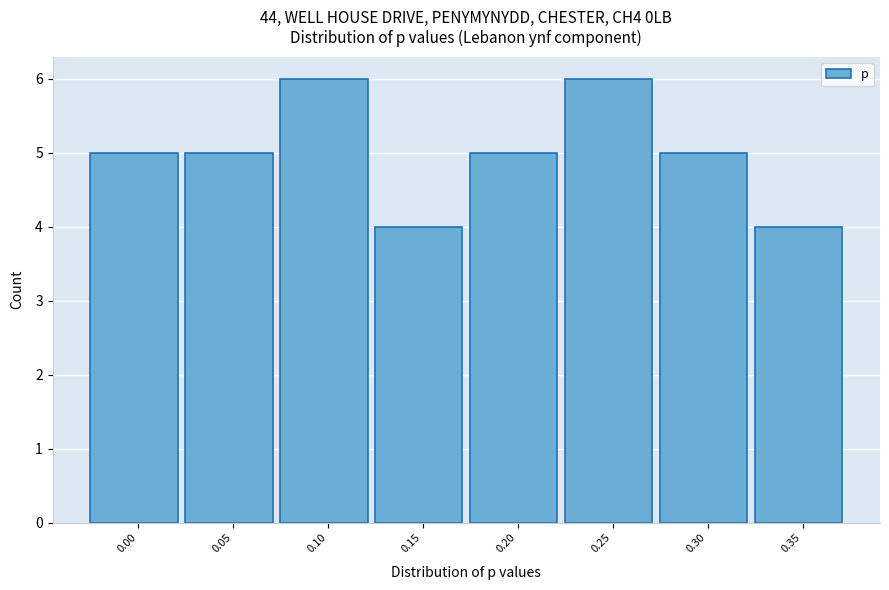

Reading left to right, list all the values displayed in this chart.

5	5	6	4	5	6	5	4